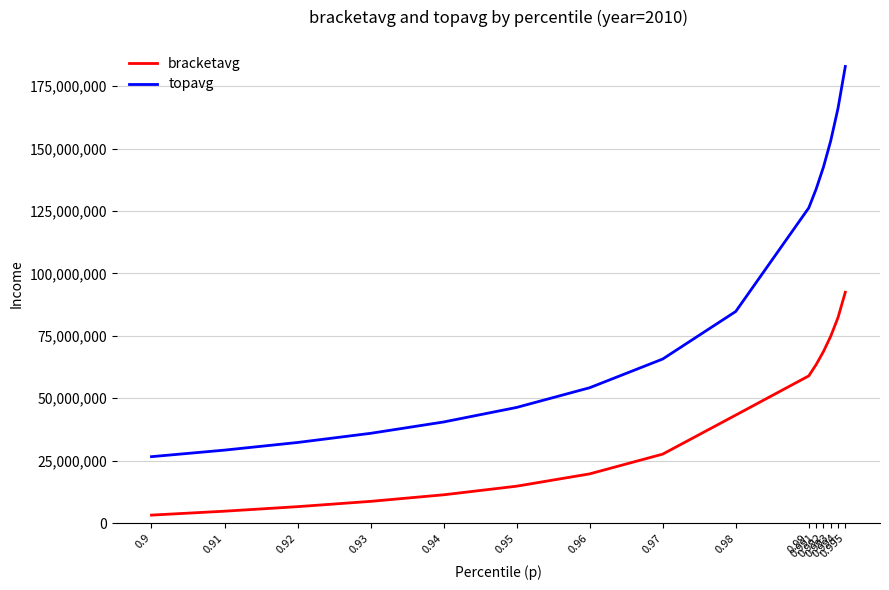

What is the total value across all series at 0.91?

34003274.0